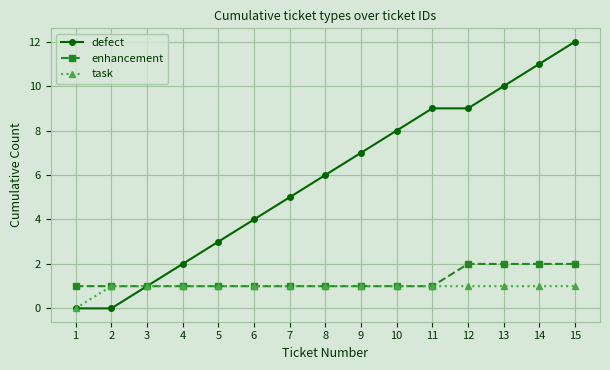

What is the greatest value displayed?

12